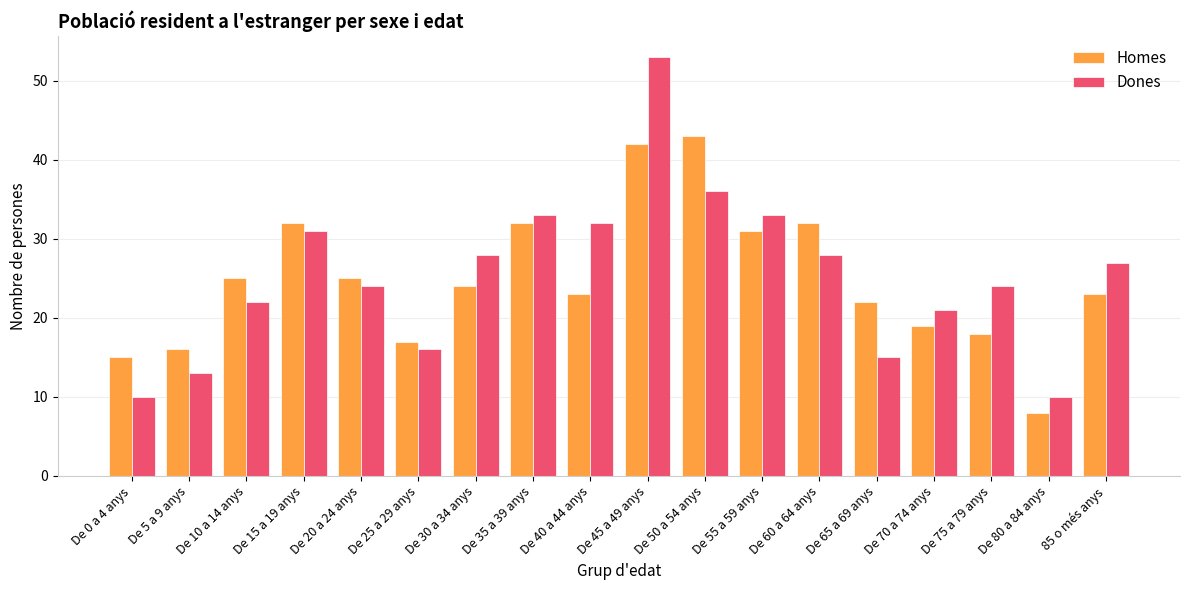

Rank the series at De 65 a 69 anys from lowest to highest value.

Dones, Homes